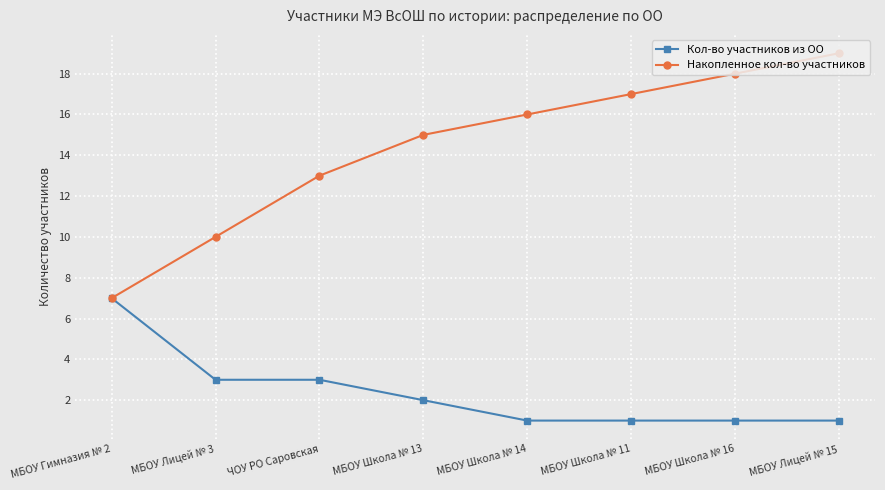

Which category has the highest value in the Накопленное кол-во участников series?

МБОУ Лицей № 15